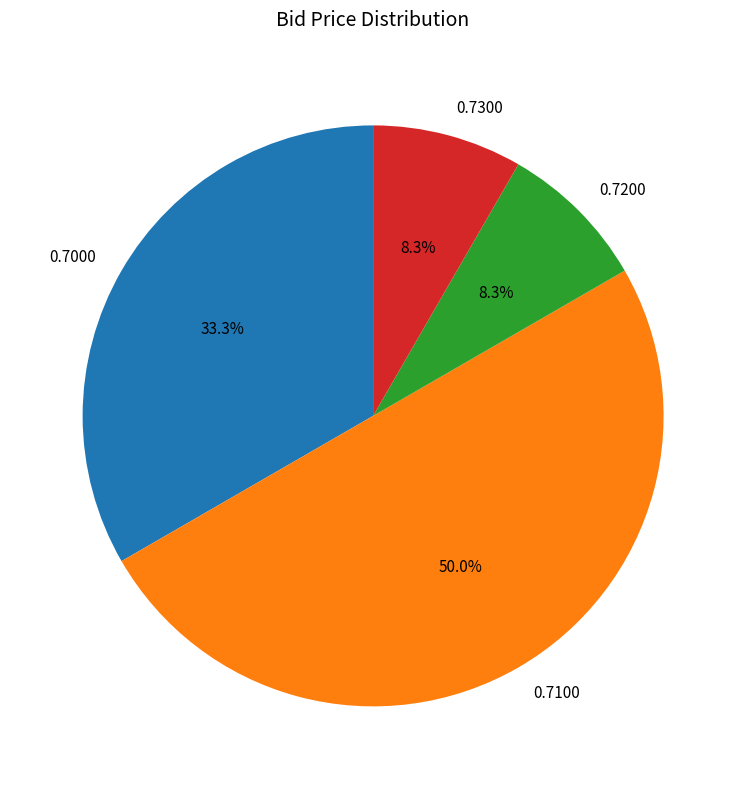

What is the ratio of the value at 0.7100 to the value at 0.7300?

6.0